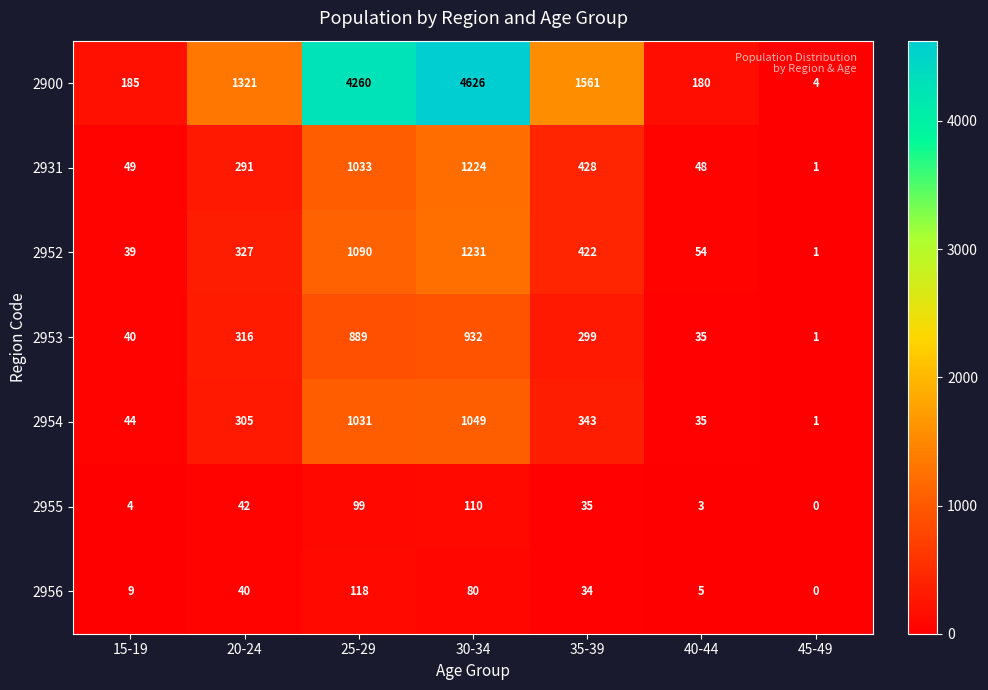

What is the difference between the second highest and minimum values in the 2955 series?

99